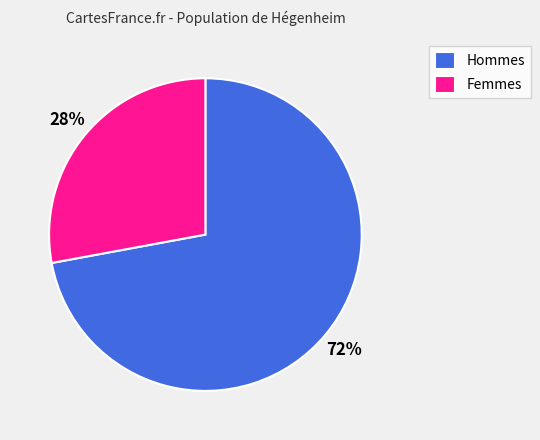

To the nearest percent, what is the average slice percentage?

50%